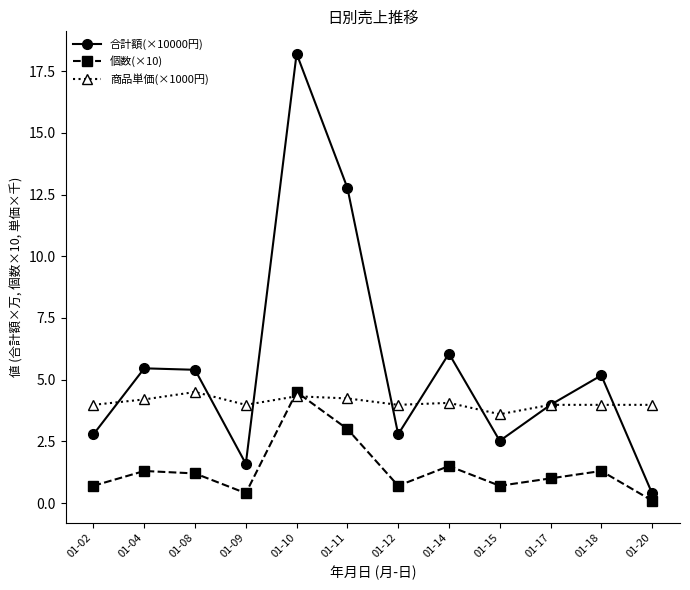

Where do 商品単価(×1000円) and 合計額(×10000円) first cross each other?

01-02 and 01-04